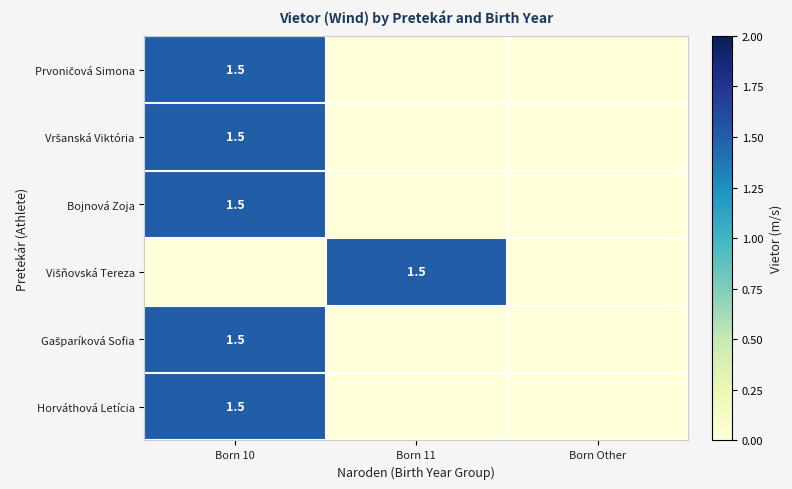

Count the number of categories in the chart.

3